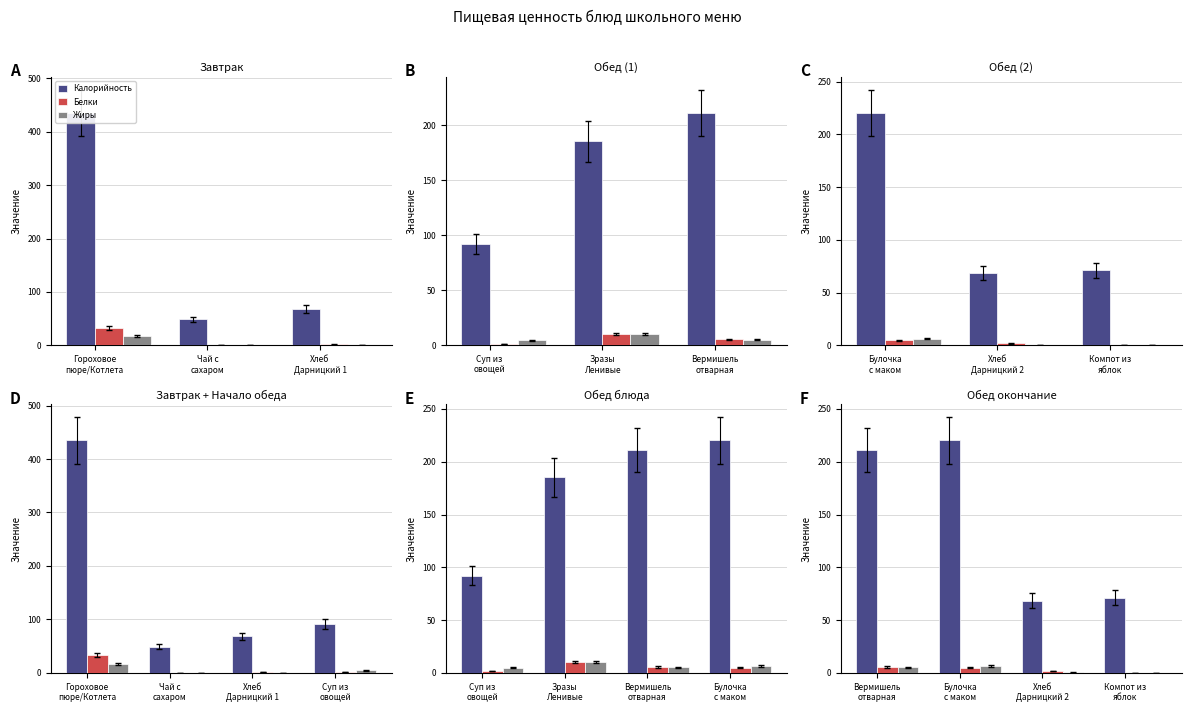

What is the sum of all Белки values?

12.8